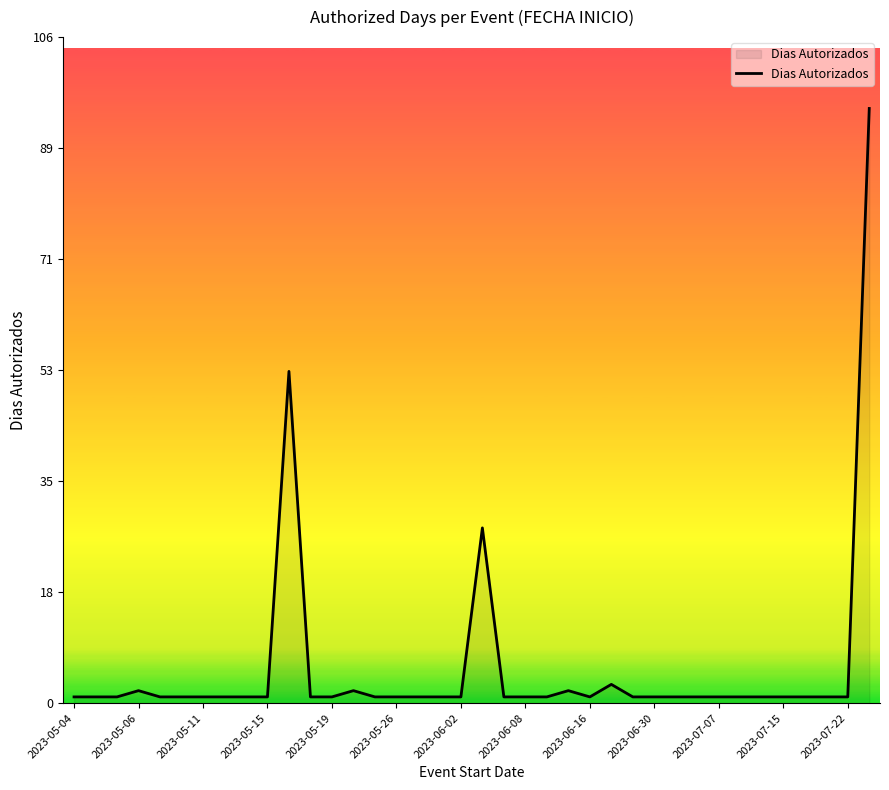

What is the greatest value displayed?

95